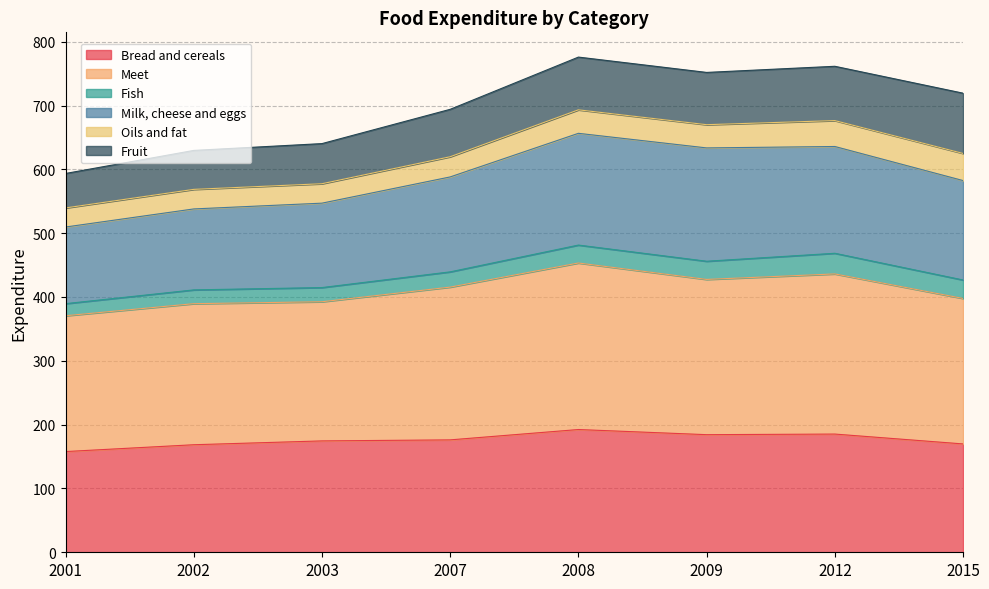

Is the value of Meet at 2001 greater than the value of Bread and cereals at 2015?

Yes